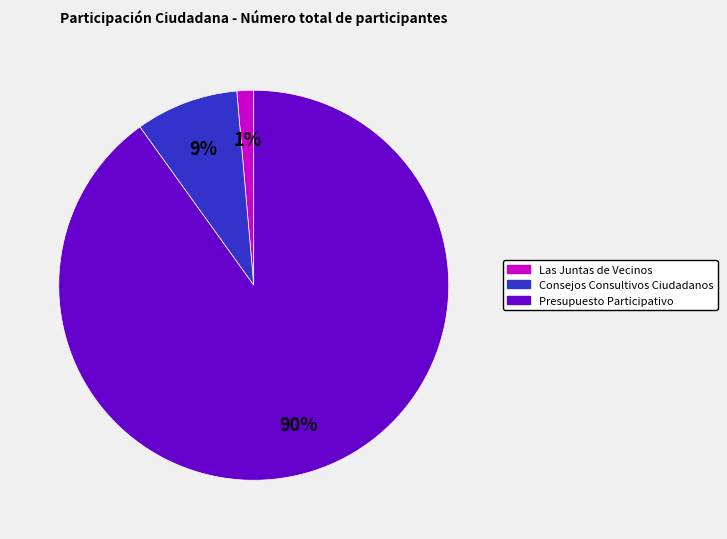

Does any single category account for the majority?

Yes